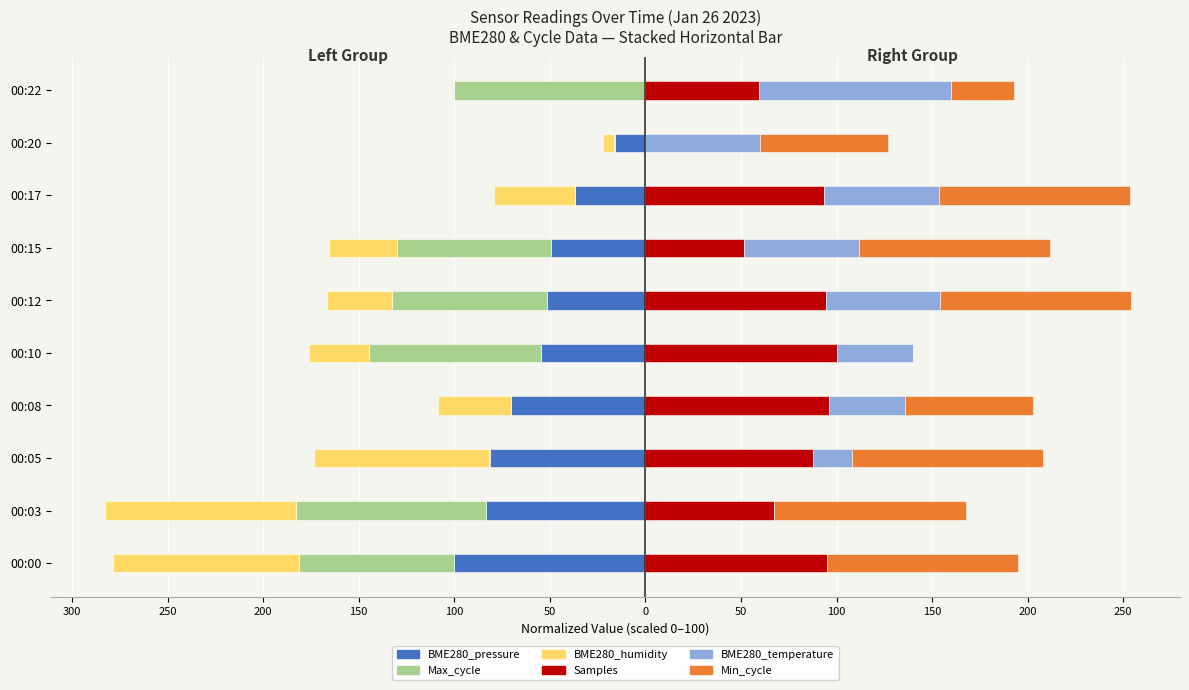

What is the greatest value displayed?

100.0